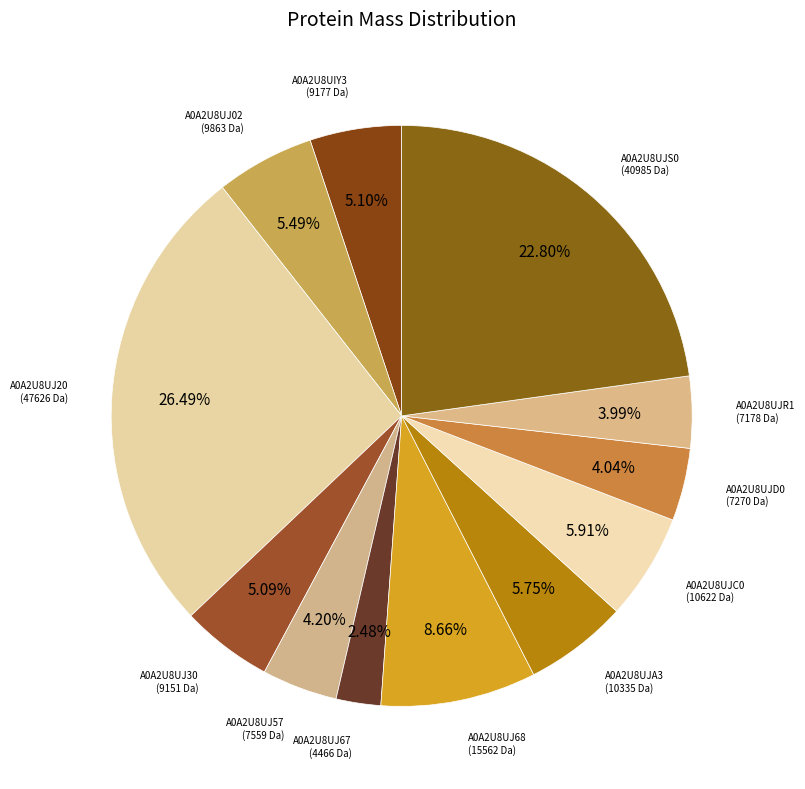

How much of the chart is everything except A0A2U8UJ68?

91.3%